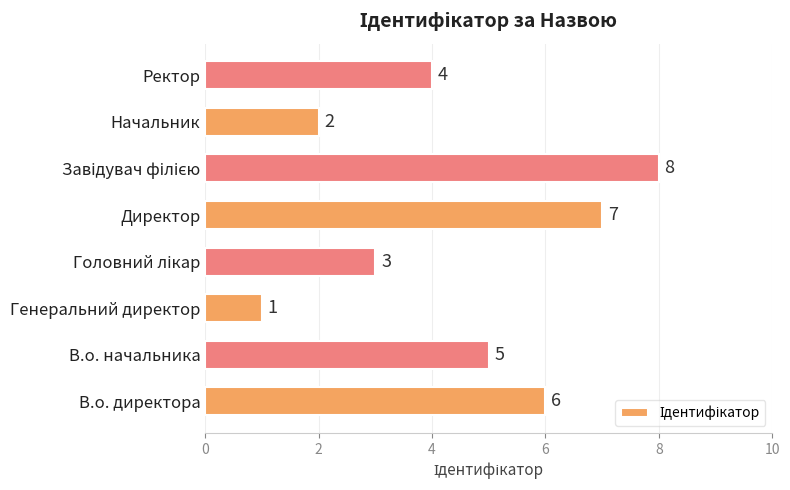

What is the difference between the second highest and minimum values?

6